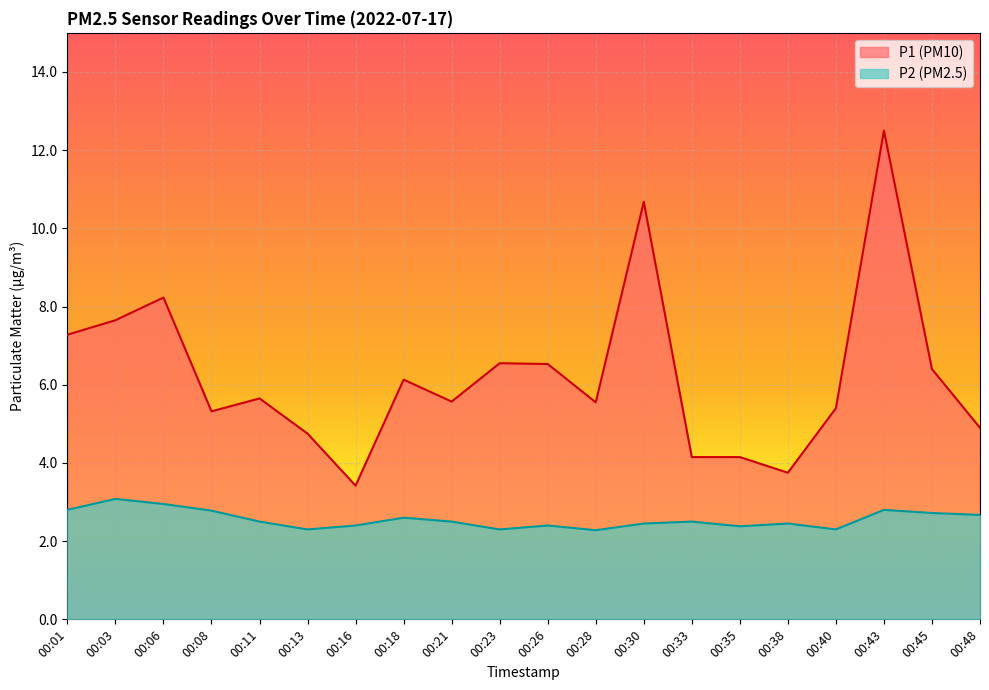

Which label corresponds to the smallest value in the chart?

00:28